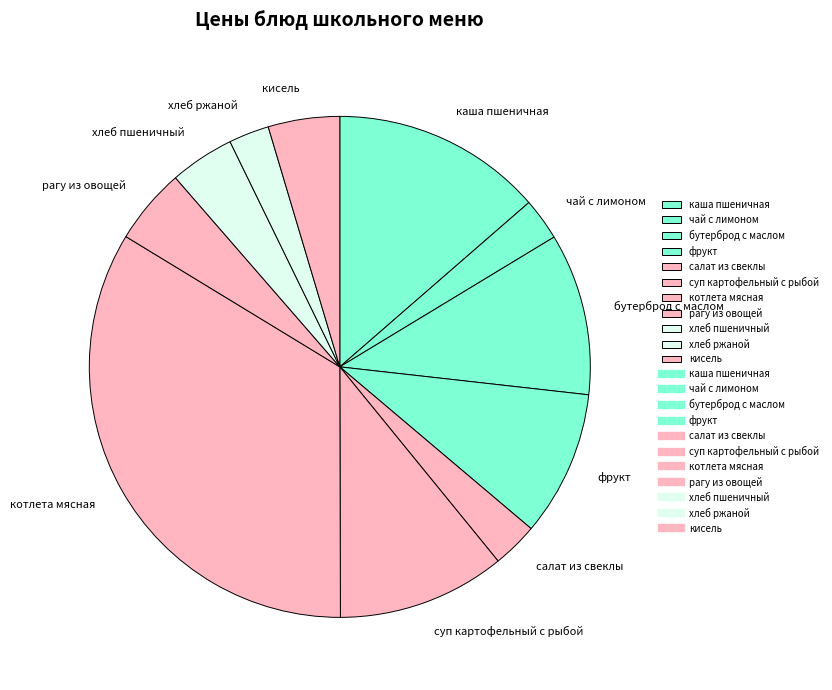

The хлеб пшеничный slice represents 4% of the pie. True or false?

True